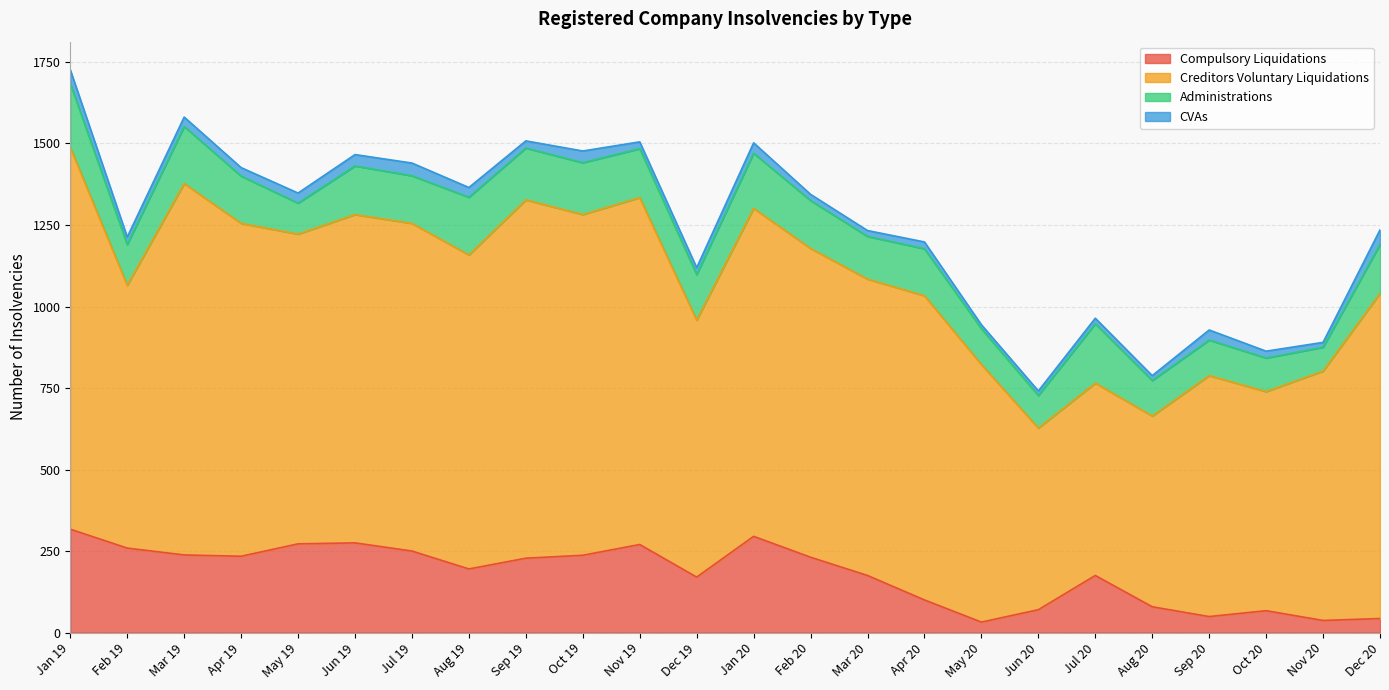

Rank the series by their maximum value, from highest to lowest.

Creditors Voluntary Liquidations, Compulsory Liquidations, Administrations, CVAs